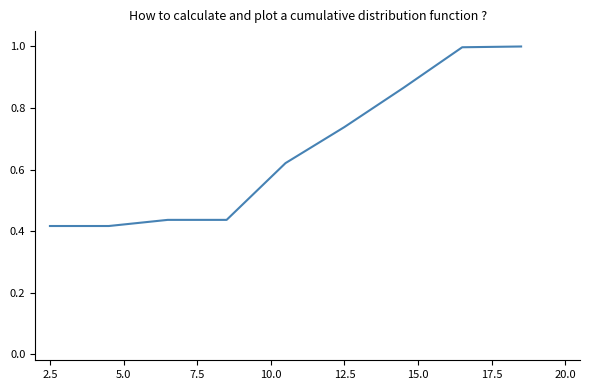

What is the maximum value shown in the chart?

1.0